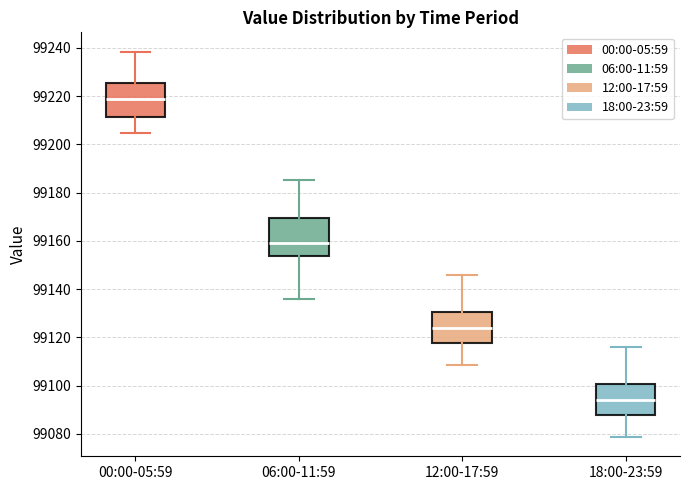

Where is the lower edge of the box for 12:00-17:59 on the y-axis? The values are not printed on the chart, so give them approximately, as read against the axis.

99118